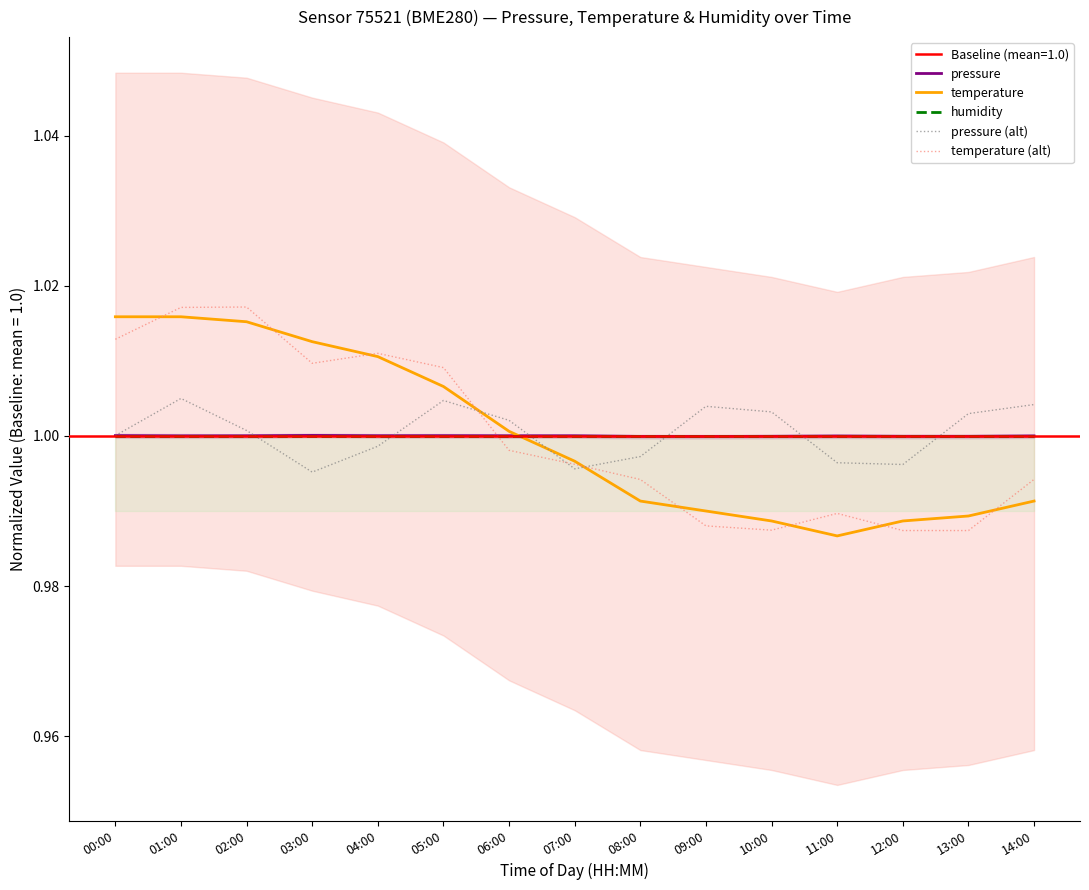

True or false: pressure and pressure (alt) intersect in this chart.

True